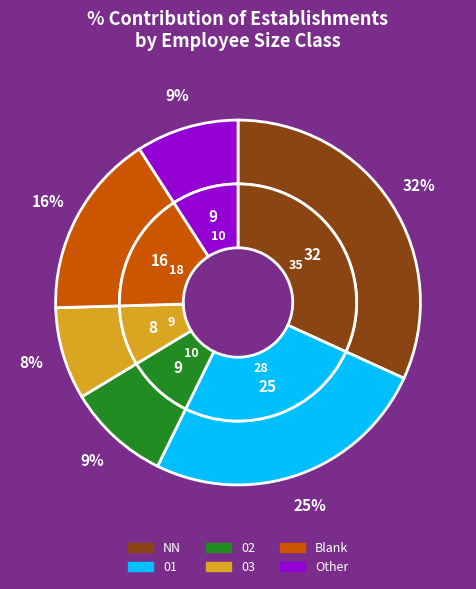

What is the largest slice in the pie chart?

NN